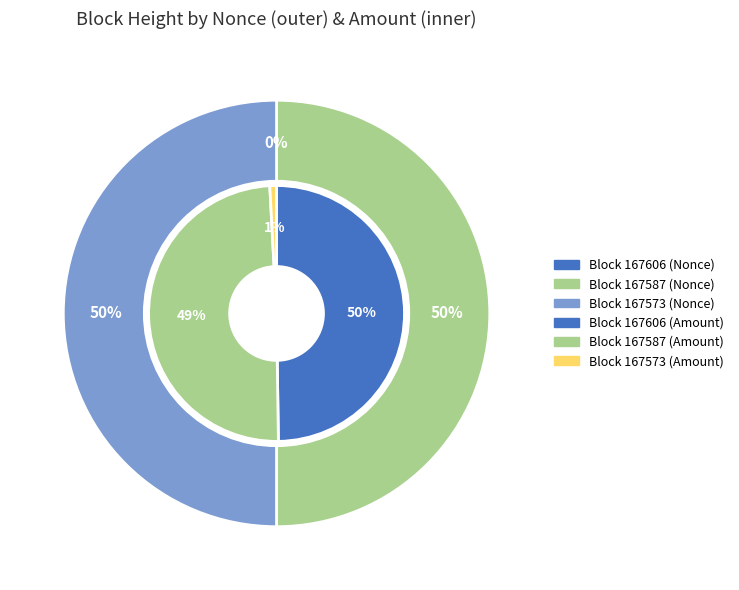

Which category has the biggest portion of the pie?

167587